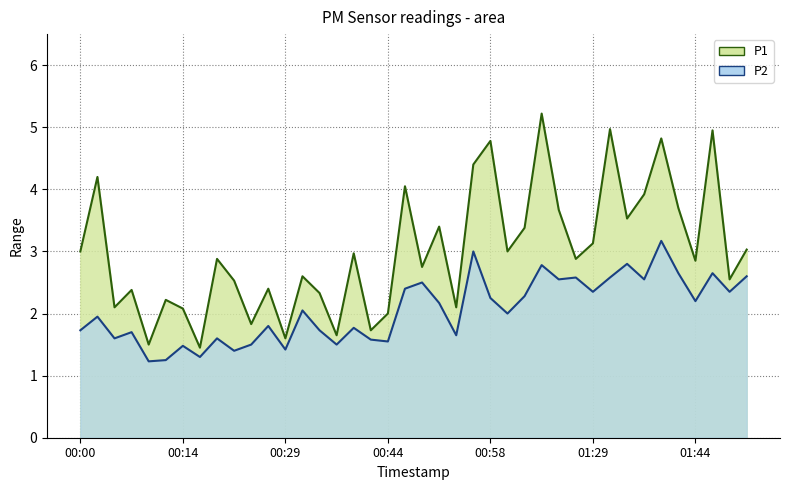

How many series are shown in this chart?

2